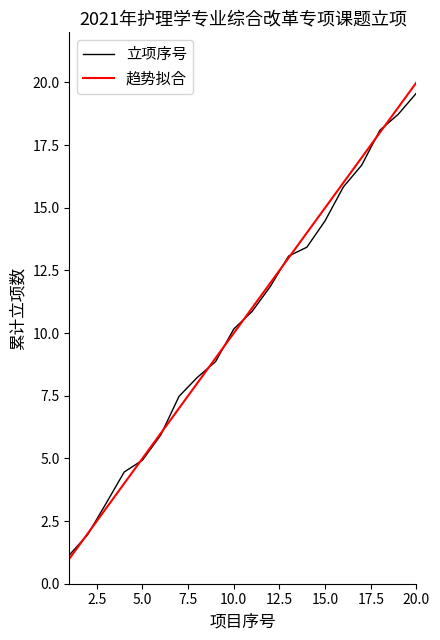

Which series has the widest spread of values?

趋势拟合